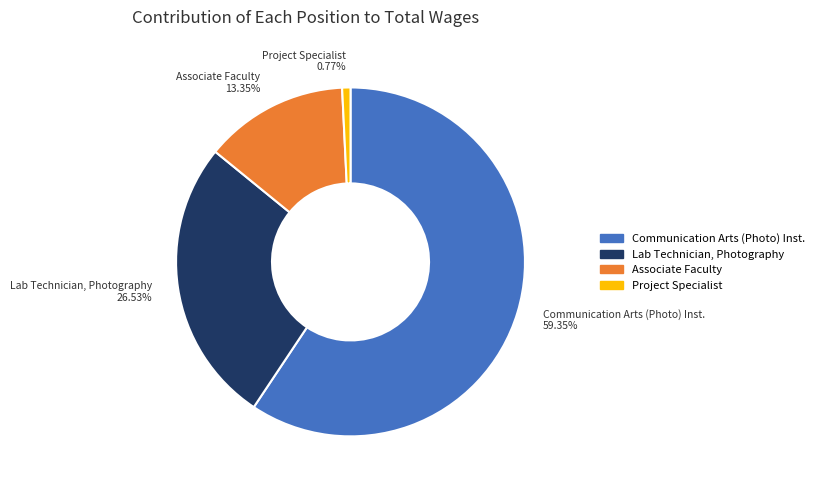

What is the smallest slice in the pie chart?

Project Specialist